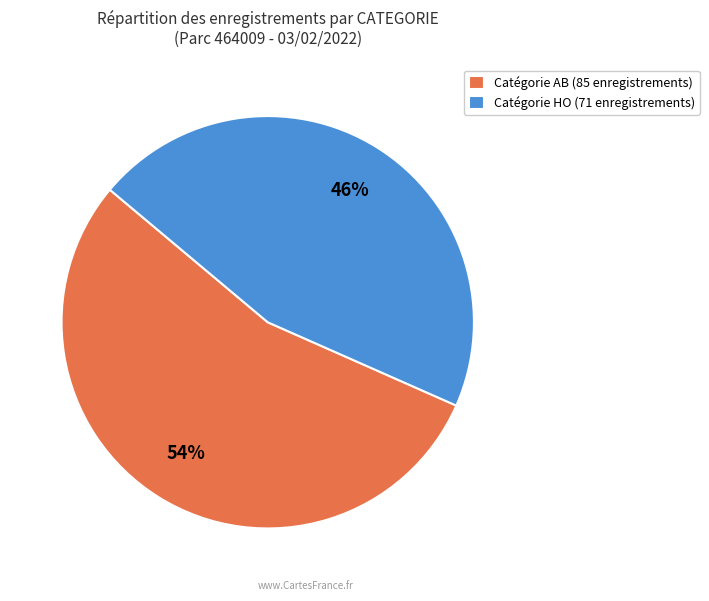

Which slice represents more than half of the pie?

Catégorie AB (85 enregistrements)